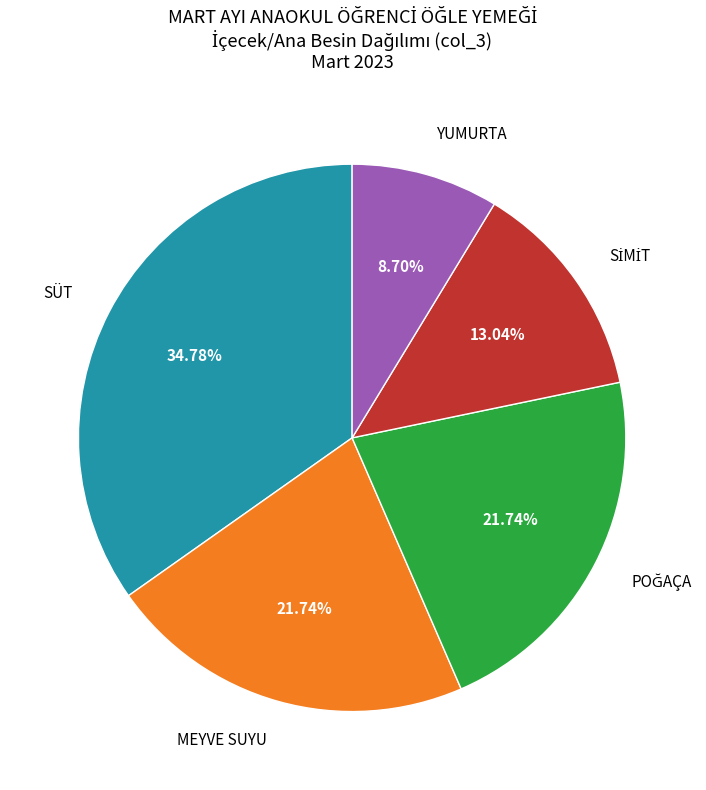

Count the number of slices in the pie.

5